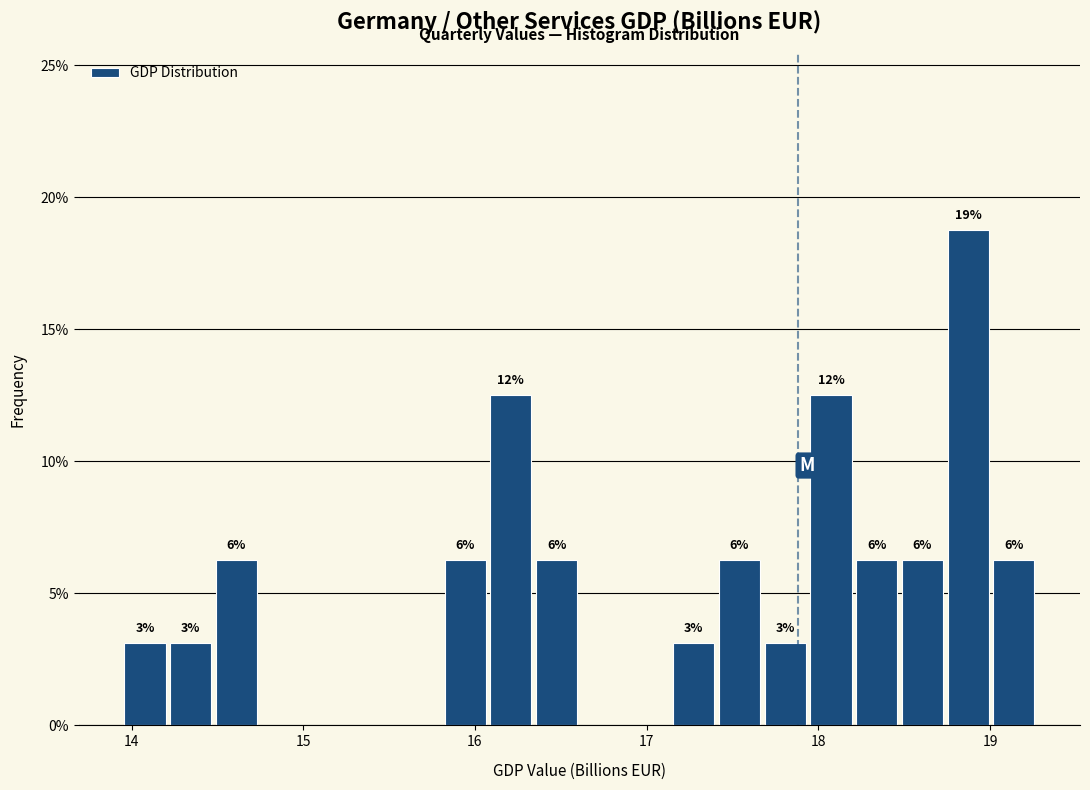

Read against the x-axis, roughly where is the centre of the tallest bar?

18.9